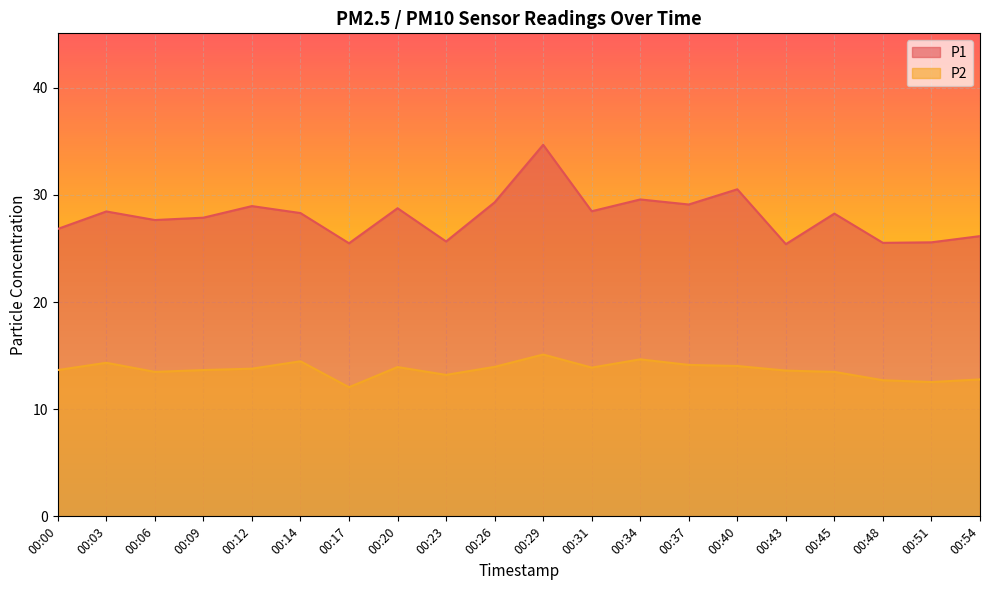

Is the value of P1 at 00:34 greater than the value of P2 at 00:14?

Yes